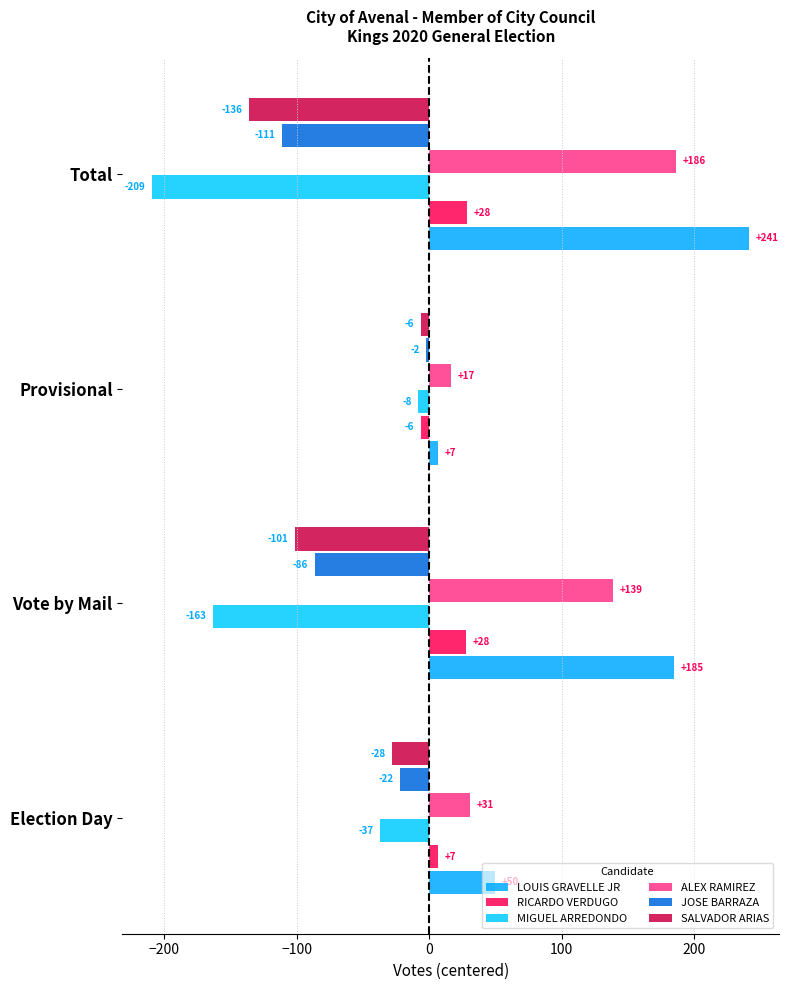

Count the number of categories in the chart.

4